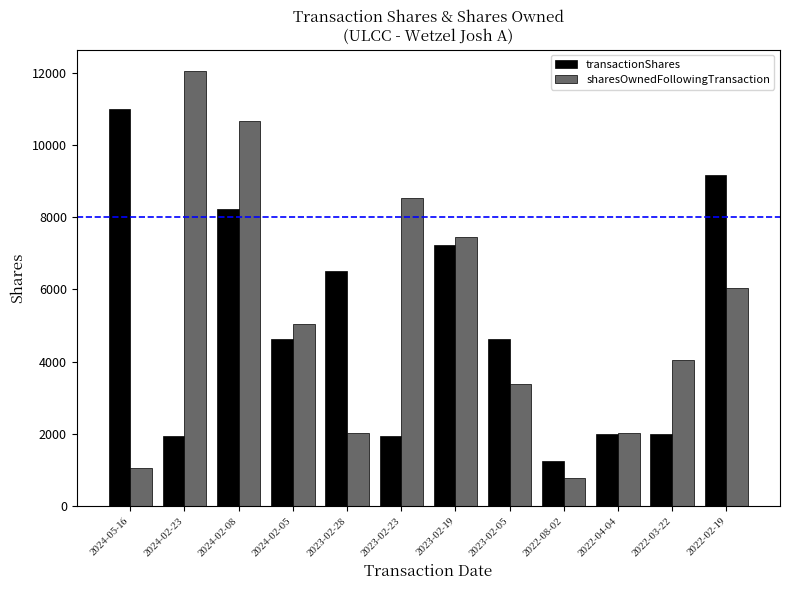

List the series in order of their overall mean, lowest first.

transactionShares, sharesOwnedFollowingTransaction